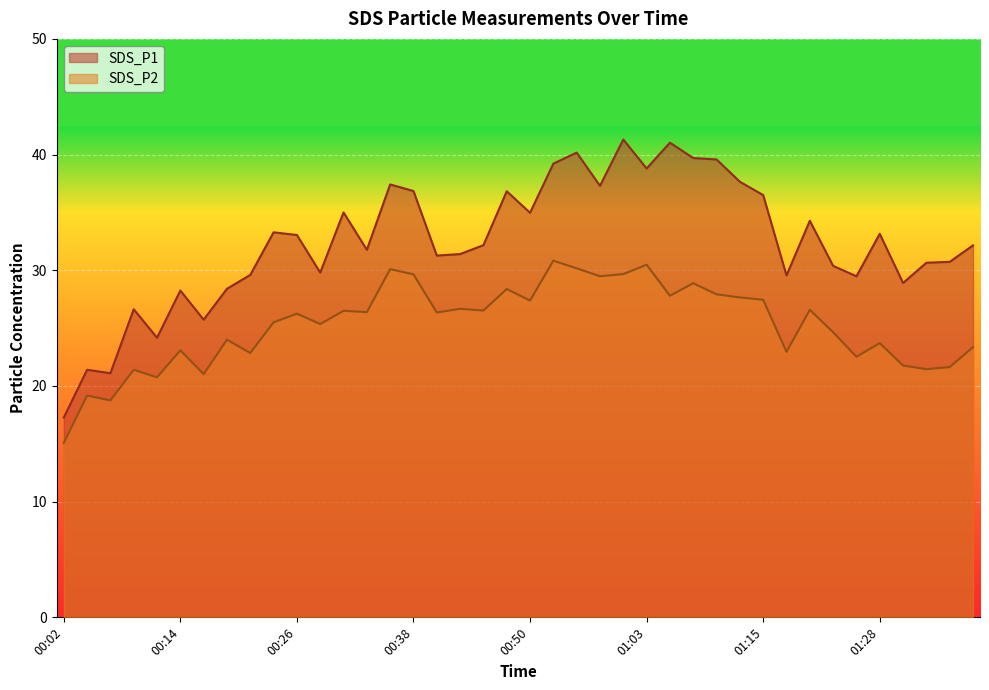

Which series has the widest spread of values?

SDS_P1